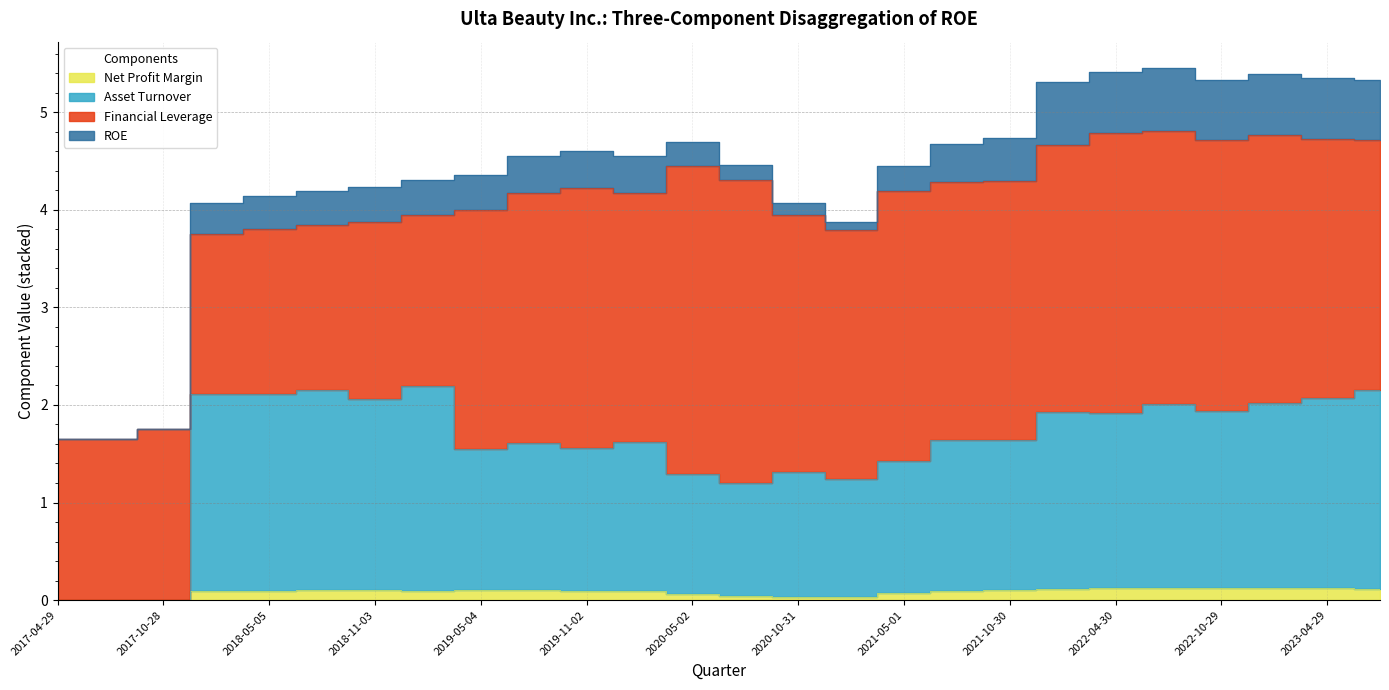

True or false: Net Profit Margin and Asset Turnover cross at least once.

False